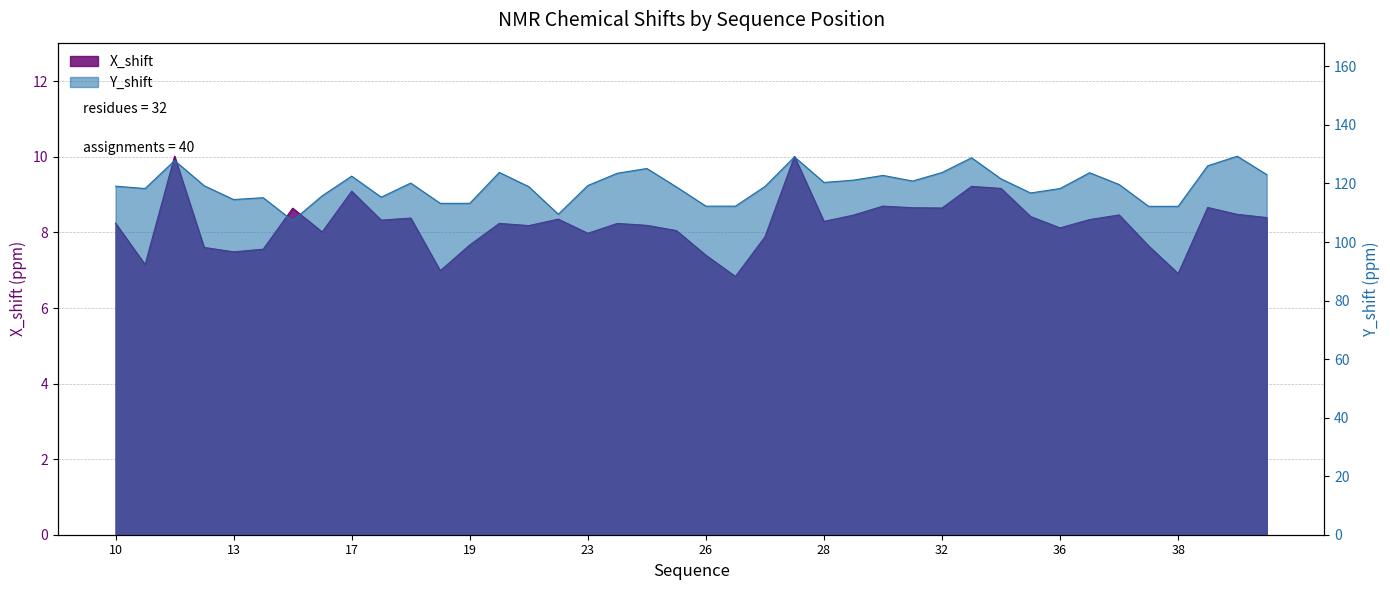

True or false: X_shift has a value of 8.0 at 16.

True